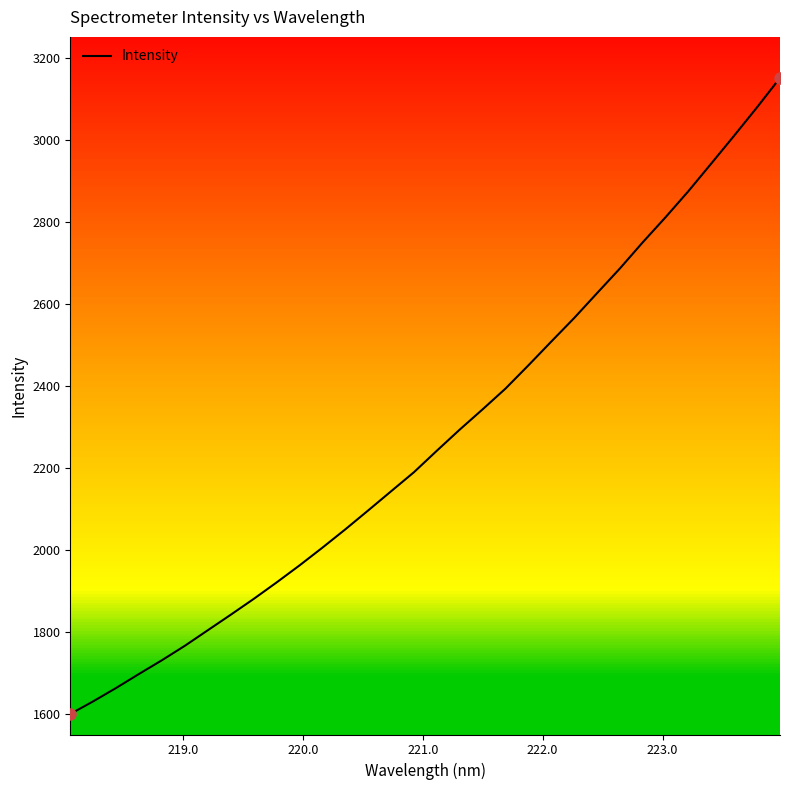

What is the difference between the maximum and minimum values?

1551.2